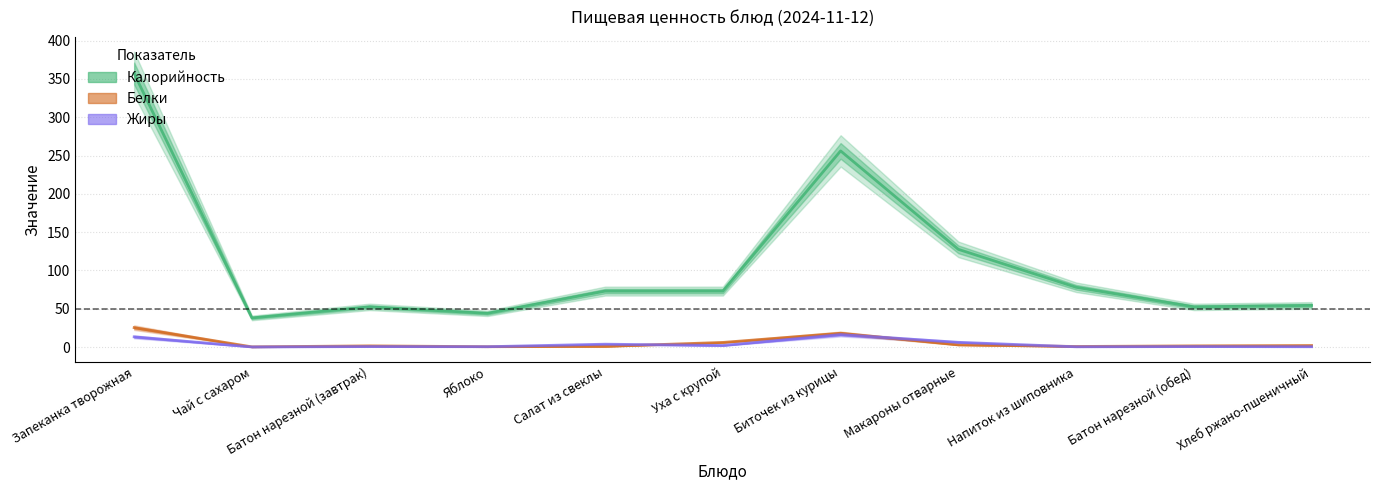

True or false: Жиры has more than 0 interior local peaks.

True